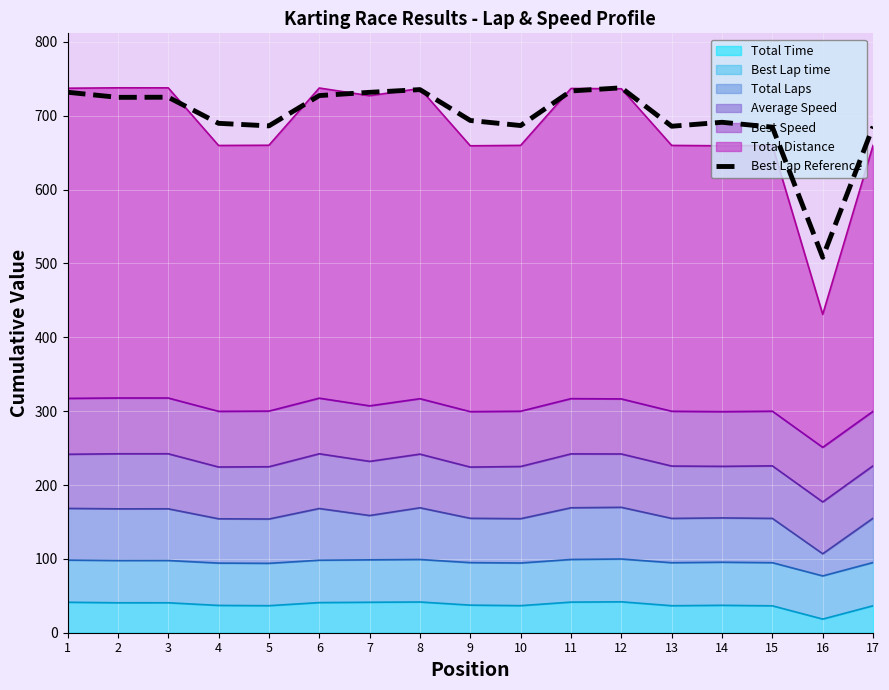

Rank the categories by value from highest to lowest.

12, 8, 11, 1, 7, 6, 3, 2, 9, 14, 4, 10, 5, 13, 17, 15, 16